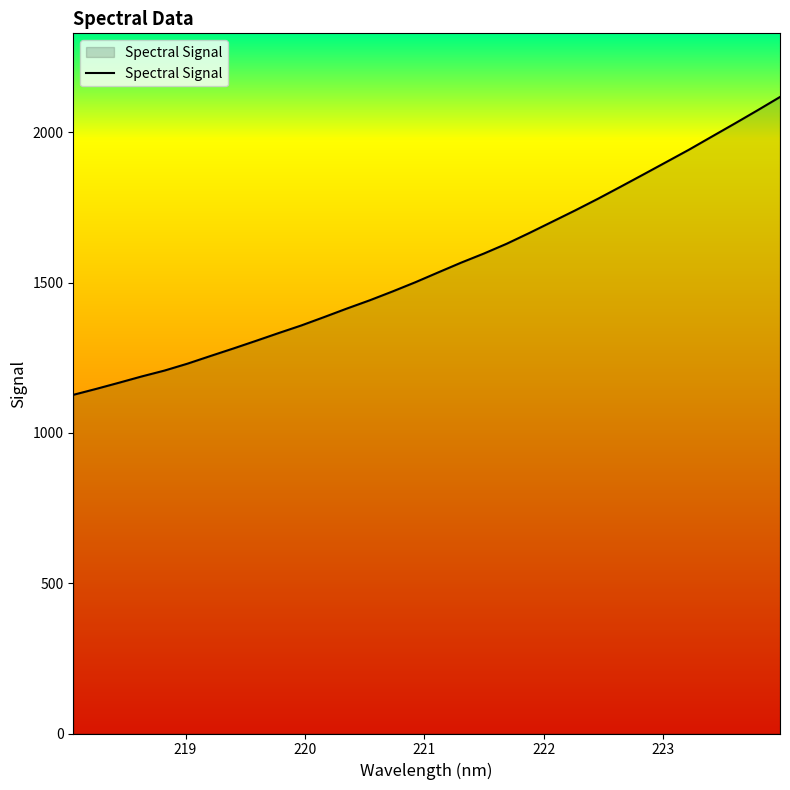

What is the difference between the maximum and minimum values?

990.9